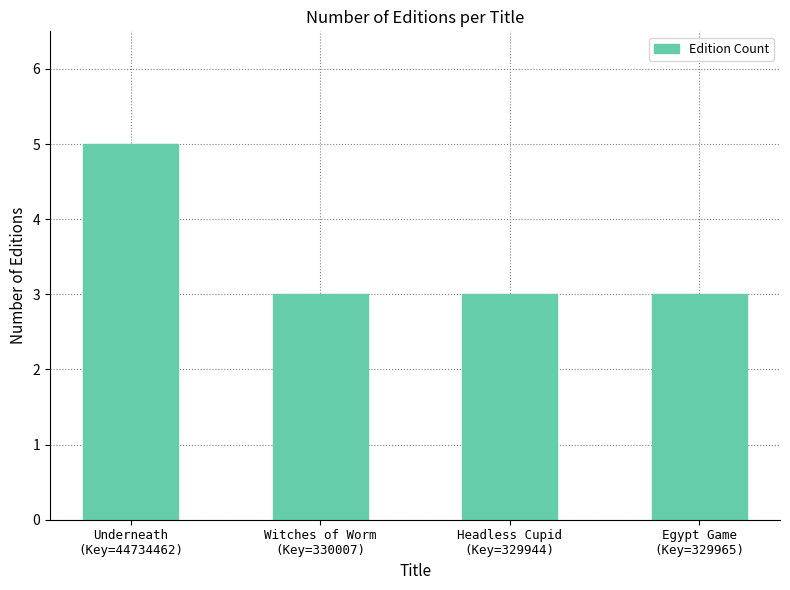

What is the value of the 3rd bar from the left?

3